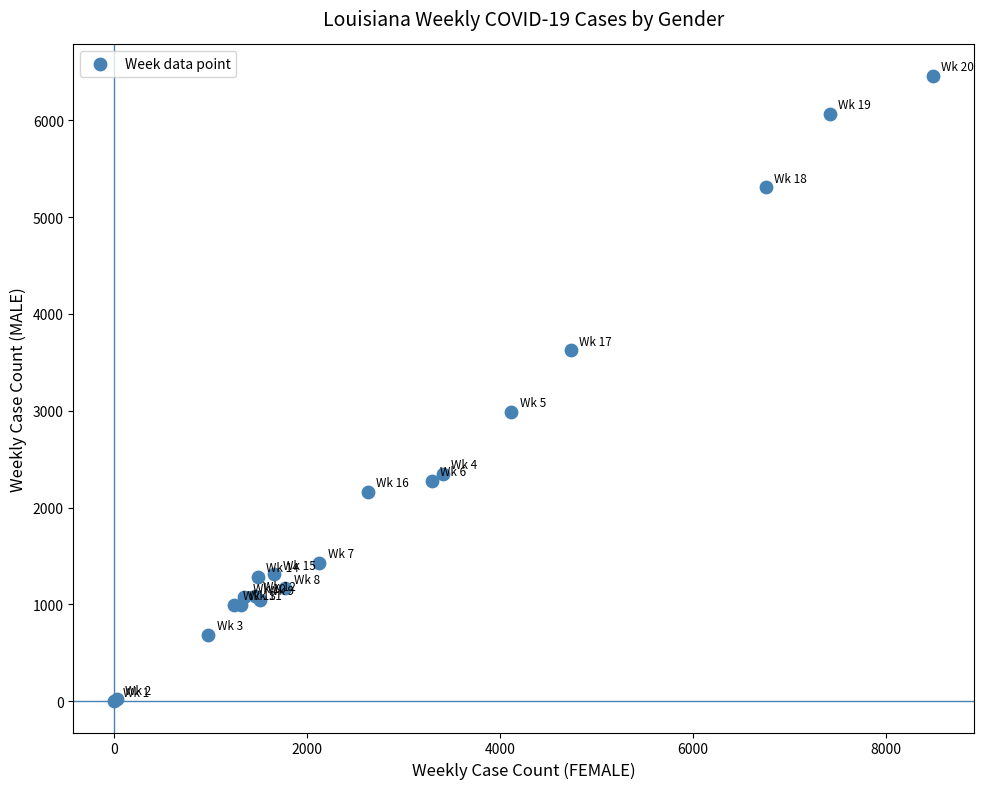

What Y value in the scatter plot is closest to 3230?

2991